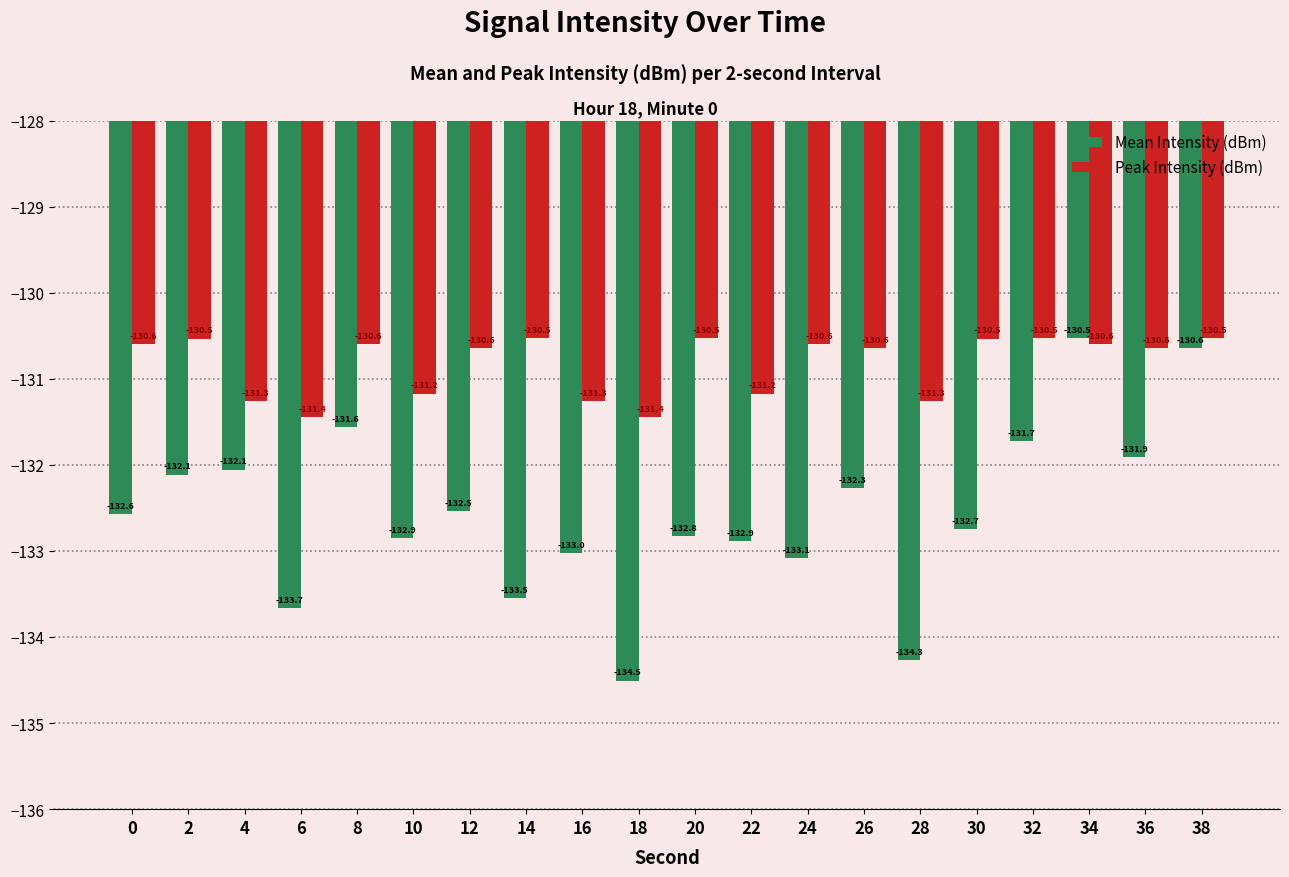

What is the sum of the Mean Intensity (dBm) values at 18 and 8?

-266.1